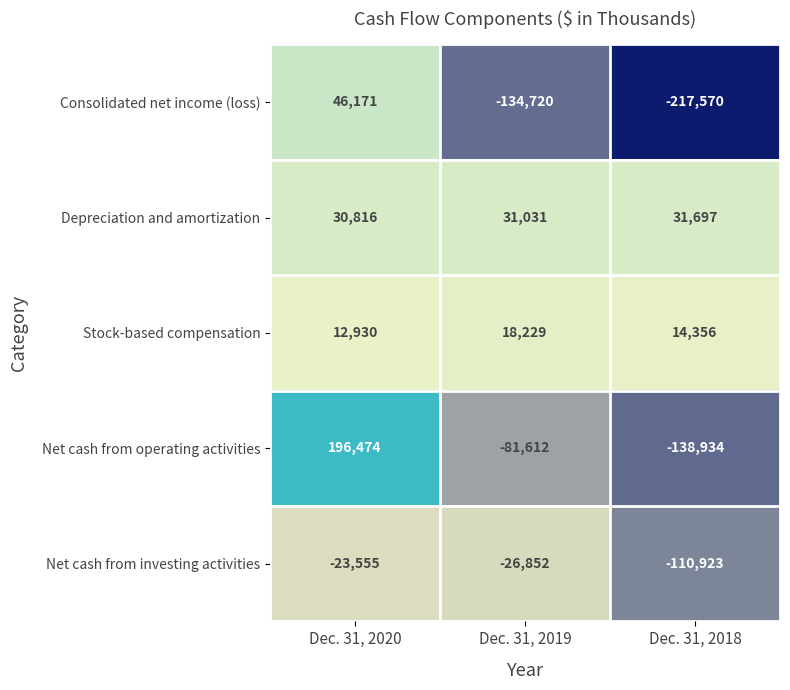

At Dec. 31, 2020, list the series in order from largest to smallest.

Net cash from operating activities, Consolidated net income (loss), Depreciation and amortization, Stock-based compensation, Net cash from investing activities